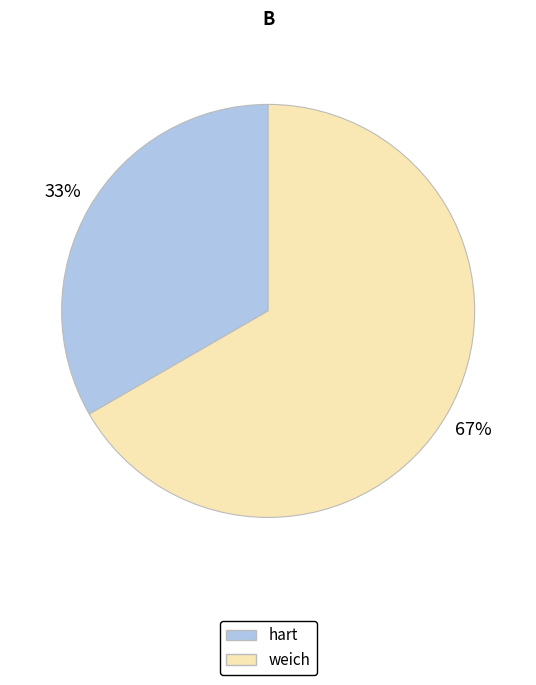

What percentage is the hart slice, to the nearest percent?

33%